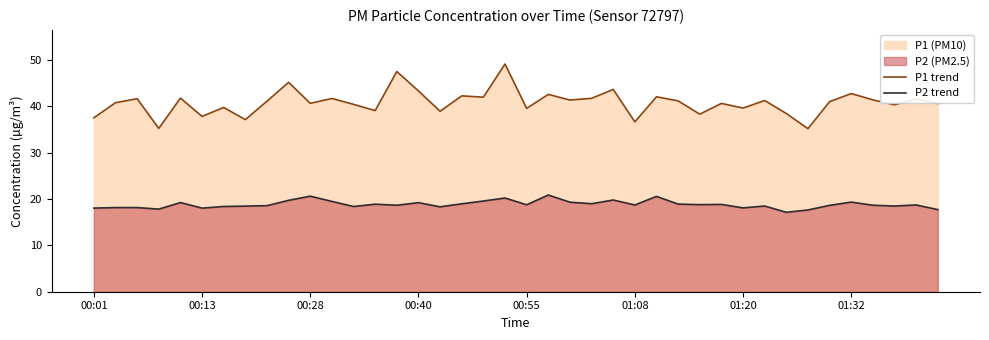

How many series are shown in this chart?

2